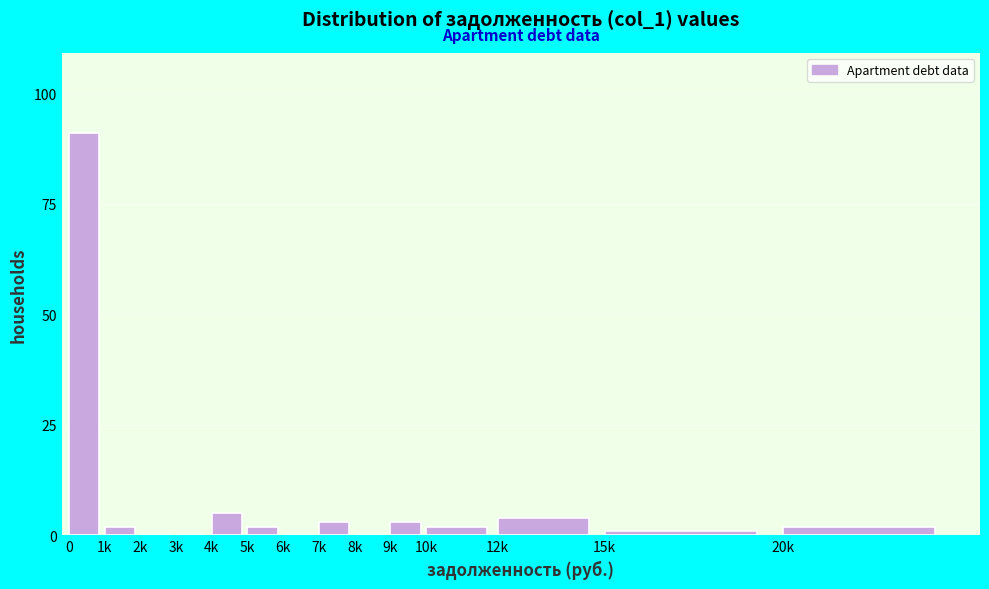

Reading right to left, what are all the values shown in this chart?

20k=2	15k=1	12k=4	10k=2	9k=3	8k=0	7k=3	6k=0	5k=2	4k=5	3k=0	2k=0	1k=2	0=91